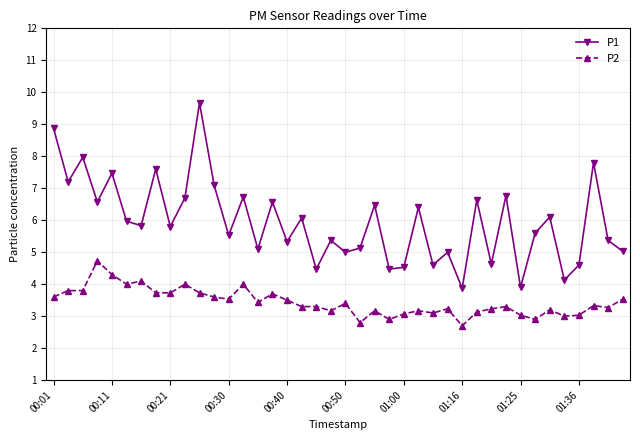

At how many categories does at least one series exceed 7?

8